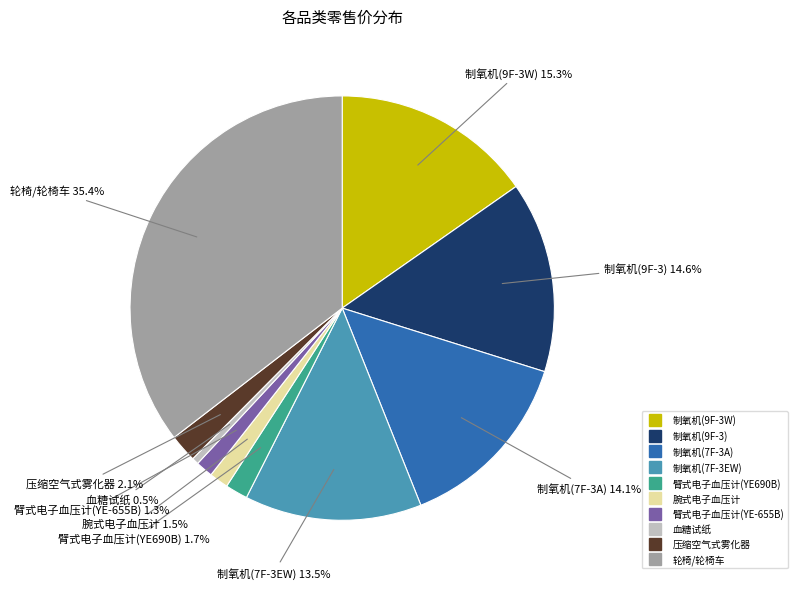

What is the smallest slice in the pie chart?

血糖试纸